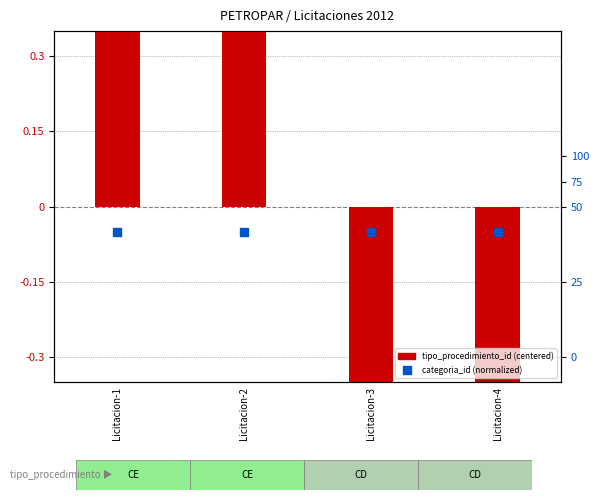

Which series contains the highest Y value?

tipo_procedimiento_id (centered)